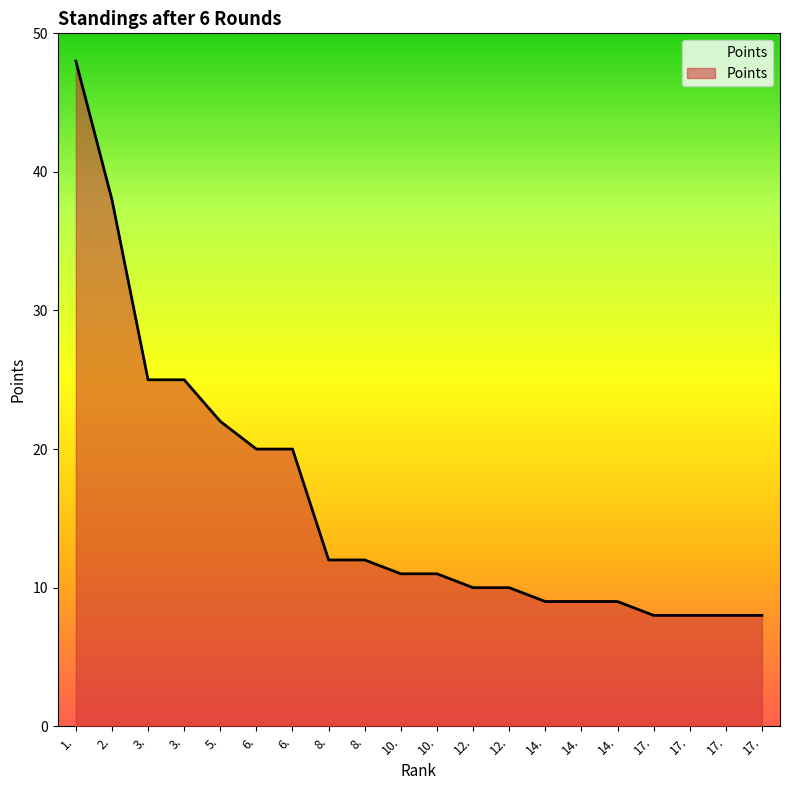

At which category does the chart reach its peak across all series?

1.